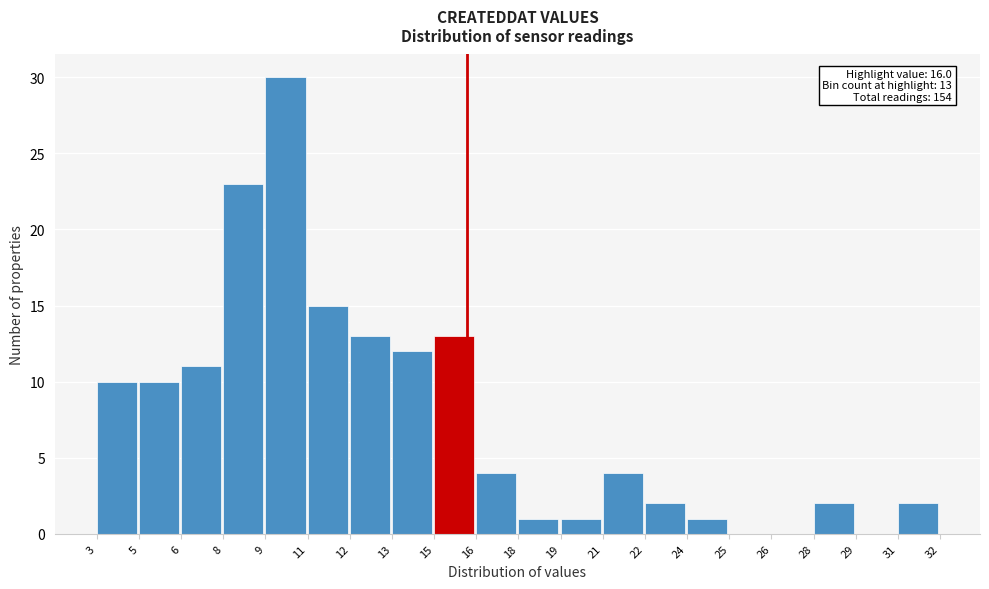

Reading right to left, transcribe all the data shown in this chart.

31=2	29=0	28=2	26=0	25=0	24=1	22=2	21=4	19=1	18=1	16=4	15=13	13=12	12=13	11=15	9=30	8=23	6=11	5=10	3=10